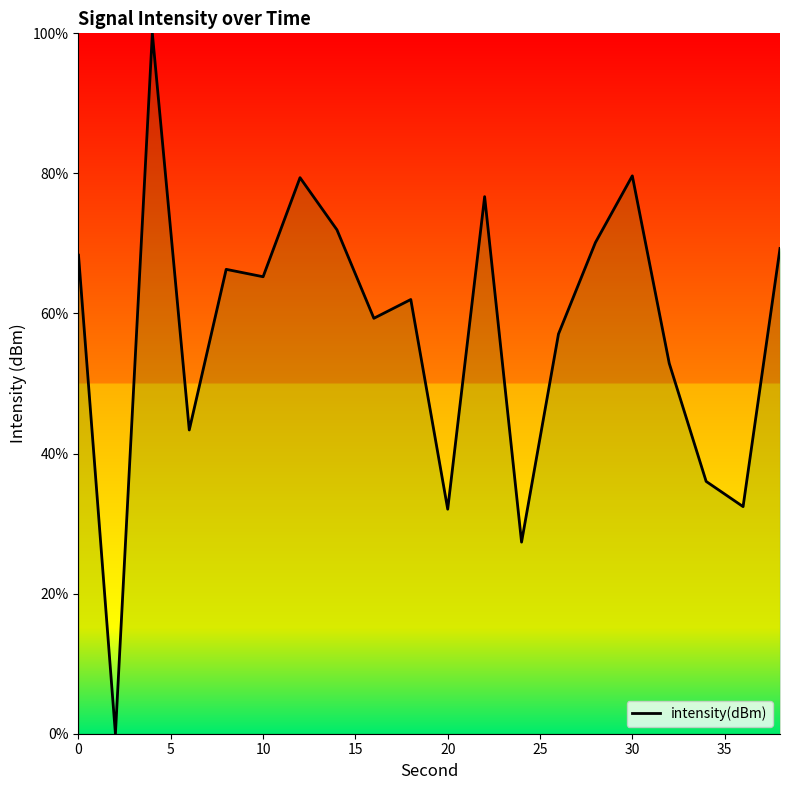

What is the maximum value shown in the chart?

100.0